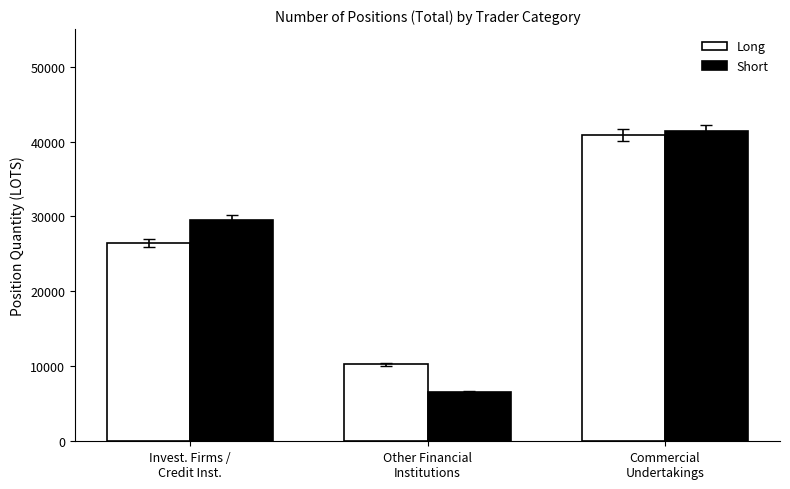

True or false: Long has a value of 26456.8 at Invest. Firms /
Credit Inst..

True